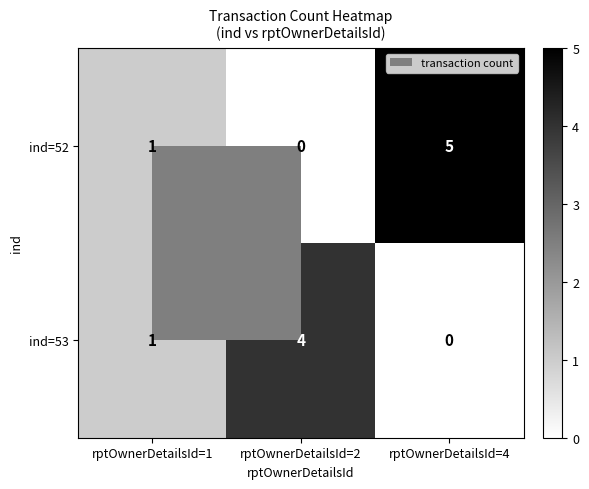

True or false: ind=52 has a value of 9 at rptOwnerDetailsId=4.

False